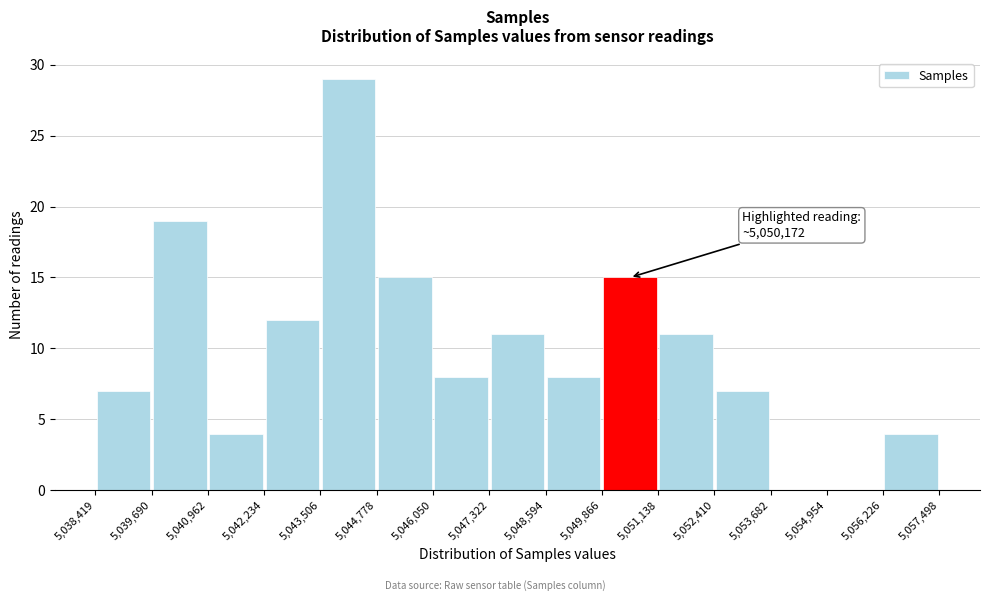

Which range on the x-axis has the tallest bar?

5,043,506 to 5,044,778